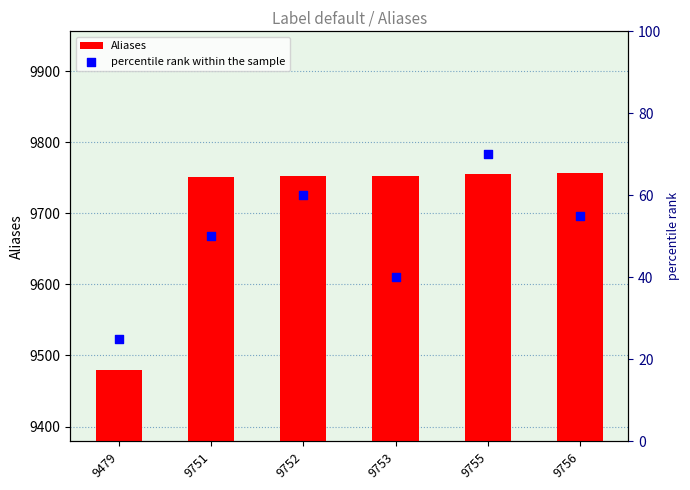

Which series has the largest total across all categories?

Aliases